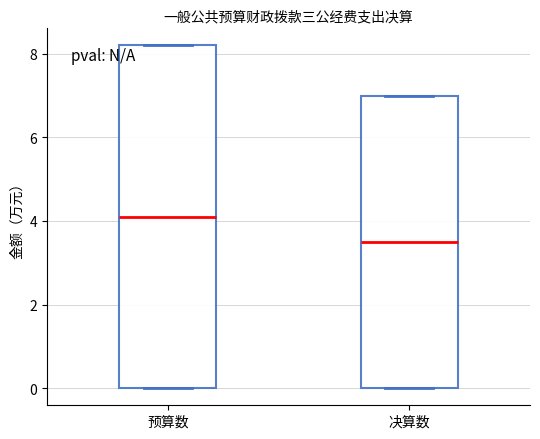

Reading left to right, read every box against the y-axis: the position of its median line, the range the box covers, and the ends of its whiskers. The values are not printed on the chart, so give them approximately, as read against the axis.

预算数: median 4.2, box 0.0 to 8.2, whiskers 0.0 to 8.2
决算数: median 3.4, box 0.0 to 7.0, whiskers 0.0 to 7.0